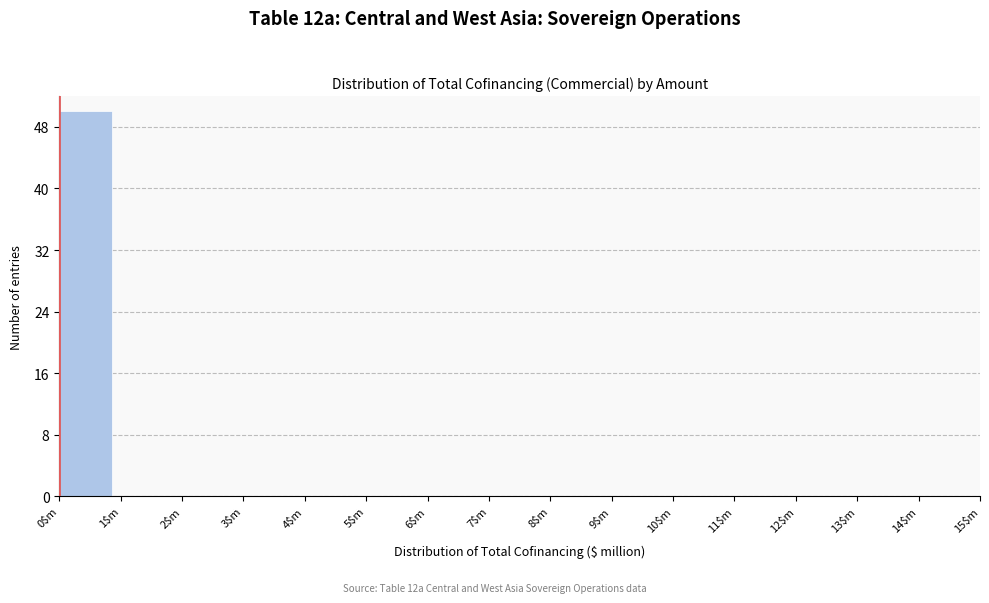

What is the sum of all values?

50